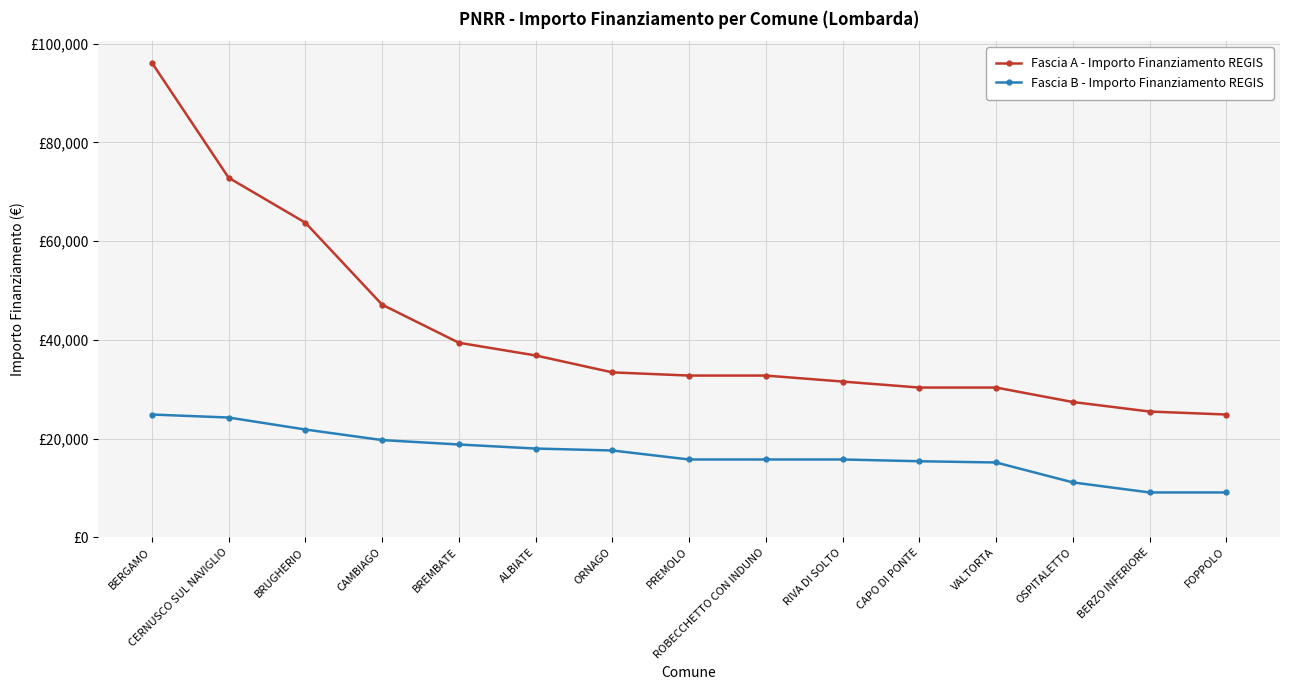

The Fascia B - Importo Finanziamento REGIS series shows 26393 at ALBIATE. True or false?

False